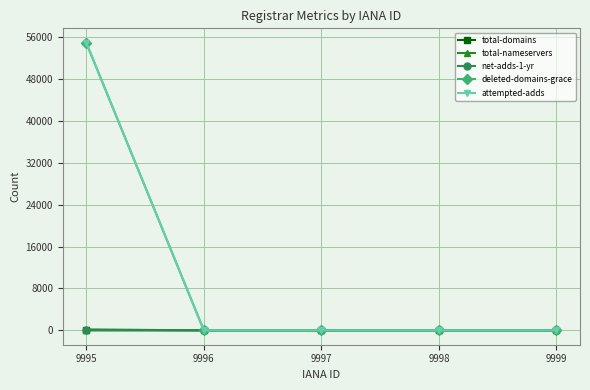

At which category is the sum across all series the highest?

9995